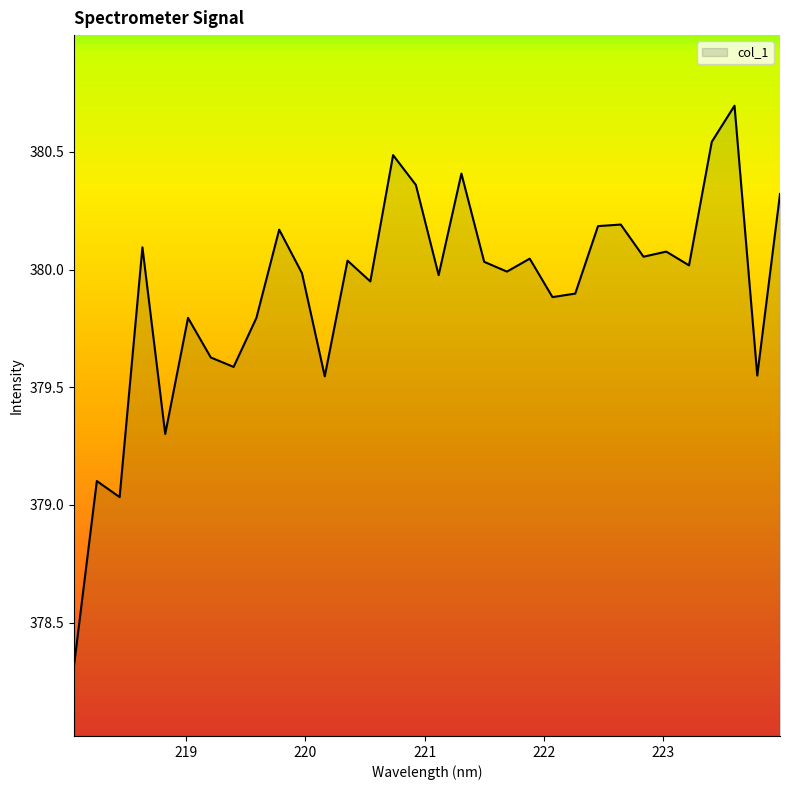

What is the smallest value displayed?

378.3